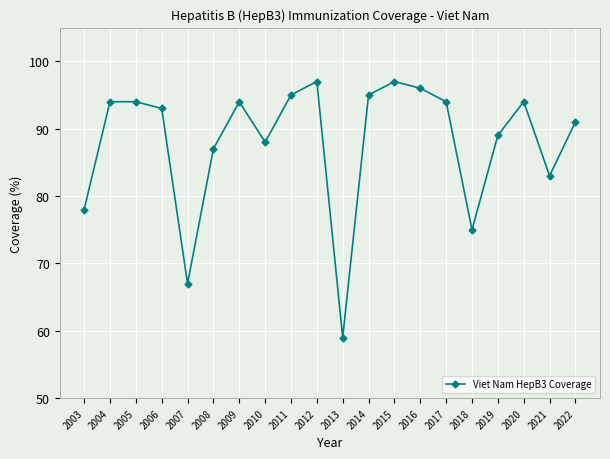

The chart shows a value of 95 at 2014. True or false?

True